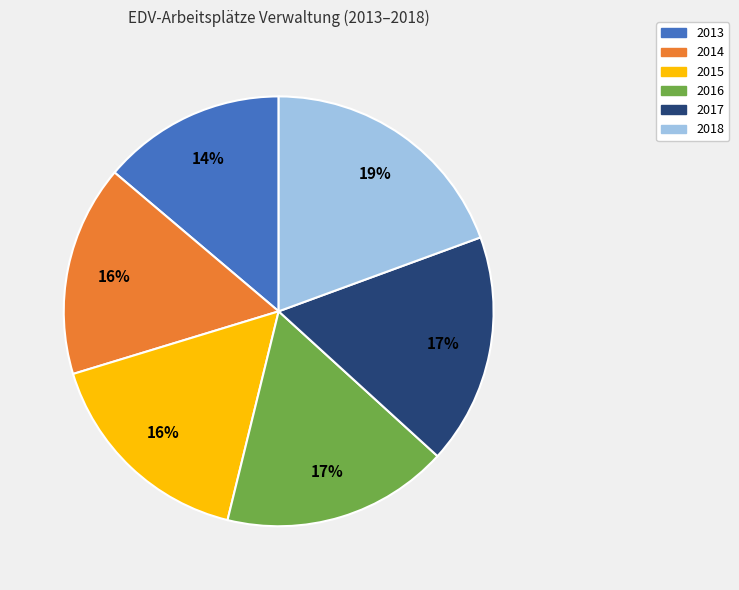

What percentage is the 2015 slice, to the nearest percent?

16%